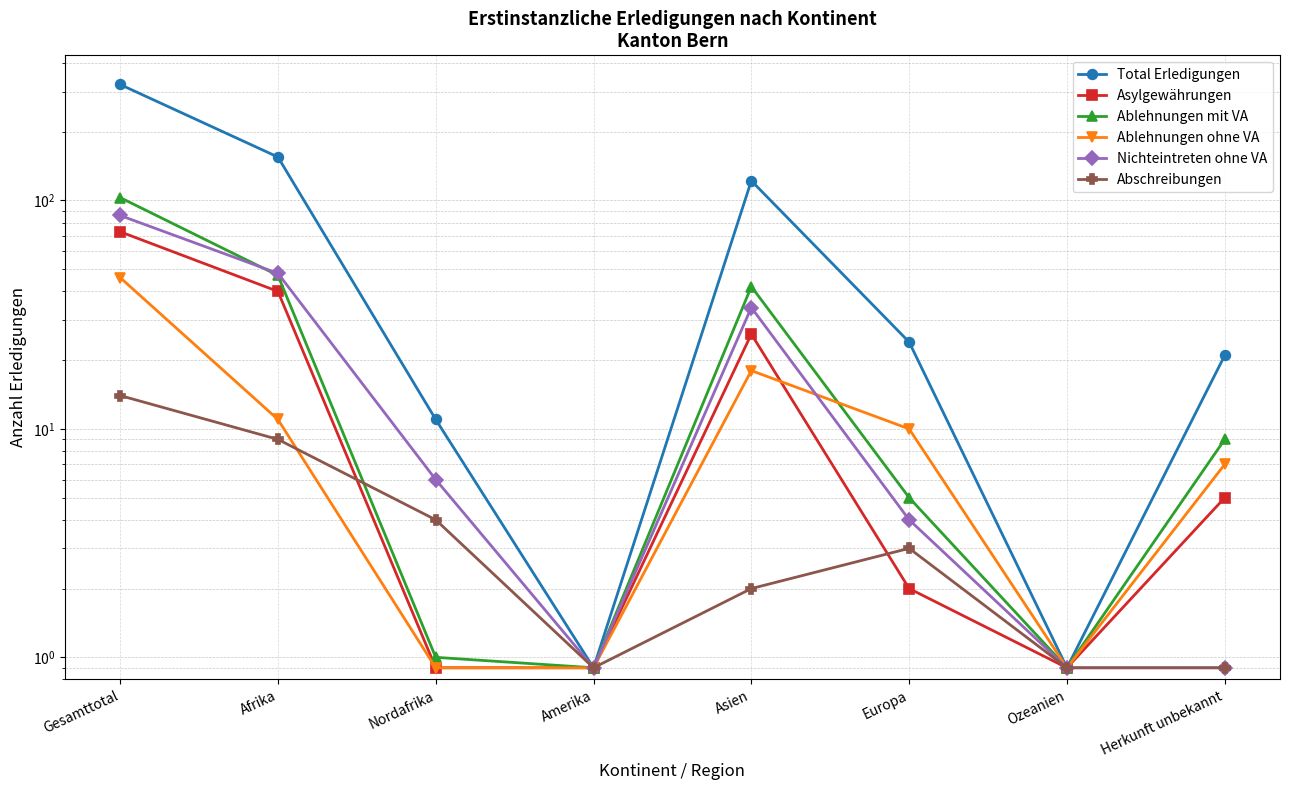

What is the label of the 4th point from the left?

Amerika